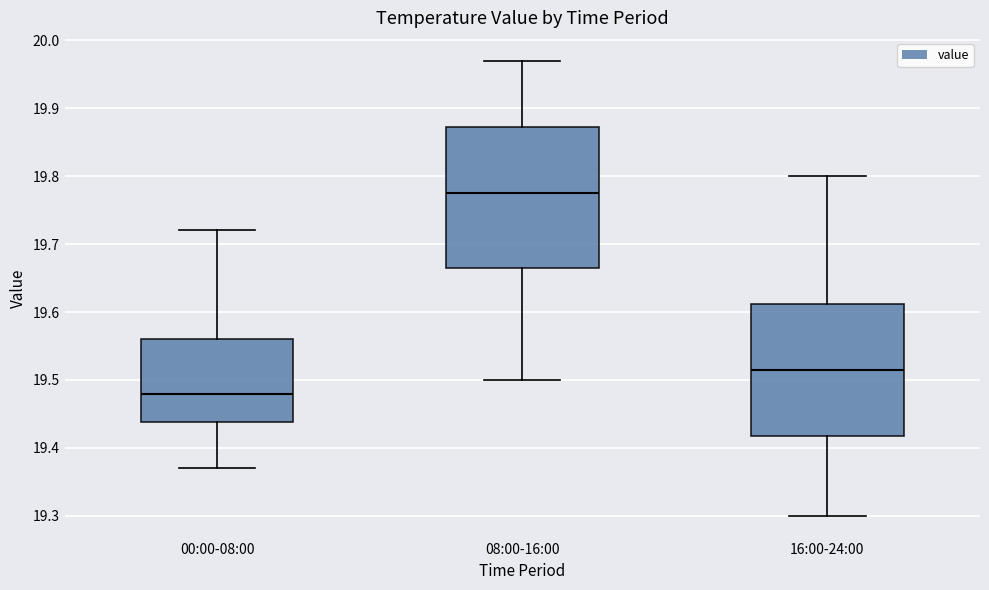

Reading left to right, transcribe this box plot: for each box, give where its median line is, the range the box spans, and where its two whiskers end, as read against the y-axis. The values are not printed on the chart, so give them approximately, as read against the axis.

00:00-08:00: median 19.48, box 19.44 to 19.56, whiskers 19.37 to 19.72
08:00-16:00: median 19.78, box 19.67 to 19.87, whiskers 19.50 to 19.97
16:00-24:00: median 19.52, box 19.42 to 19.61, whiskers 19.30 to 19.80